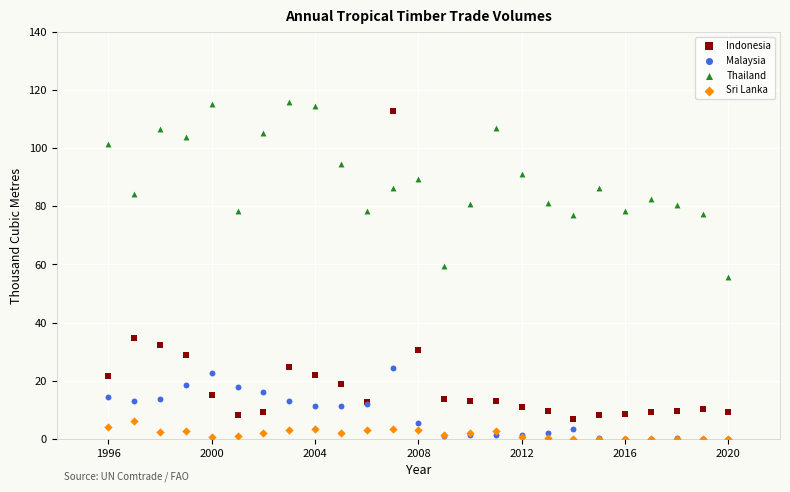

What are all the series names shown in the legend?

Indonesia, Malaysia, Thailand, Sri Lanka